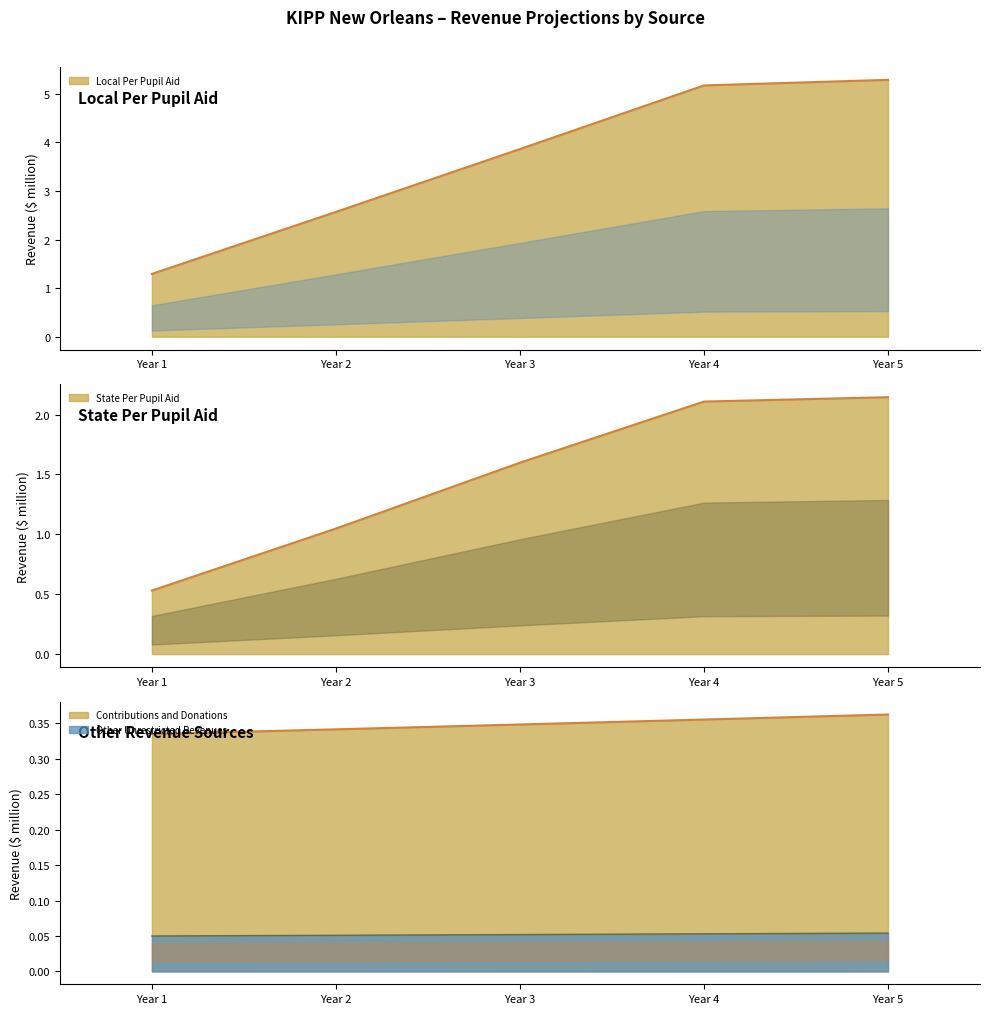

At how many categories does at least one series exceed 4?

2